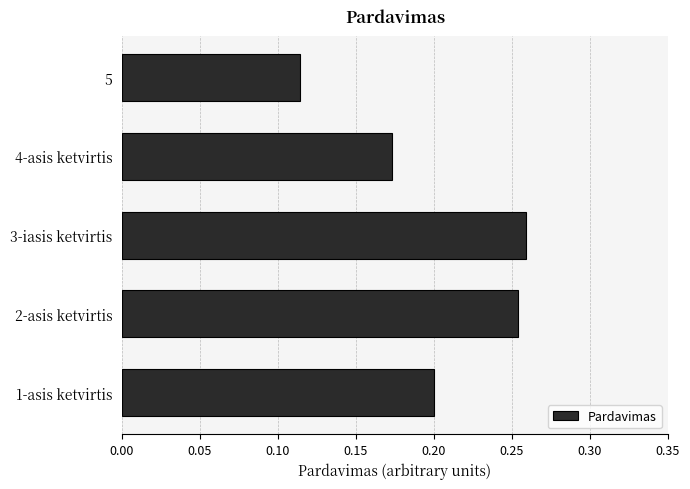

The chart shows a value of 0.3 at 1-asis ketvirtis. True or false?

False